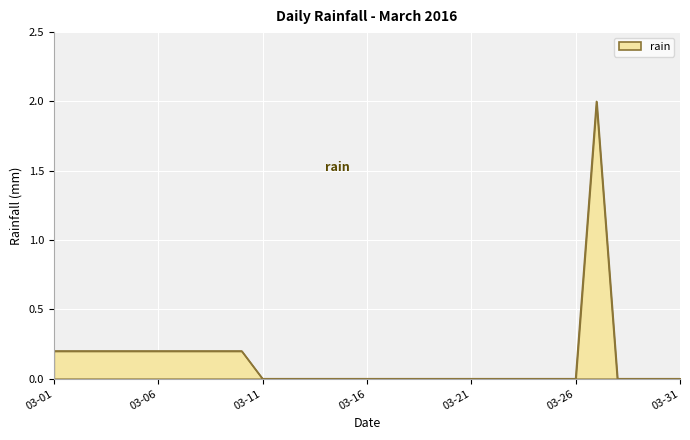

What is the maximum value shown in the chart?

2.0